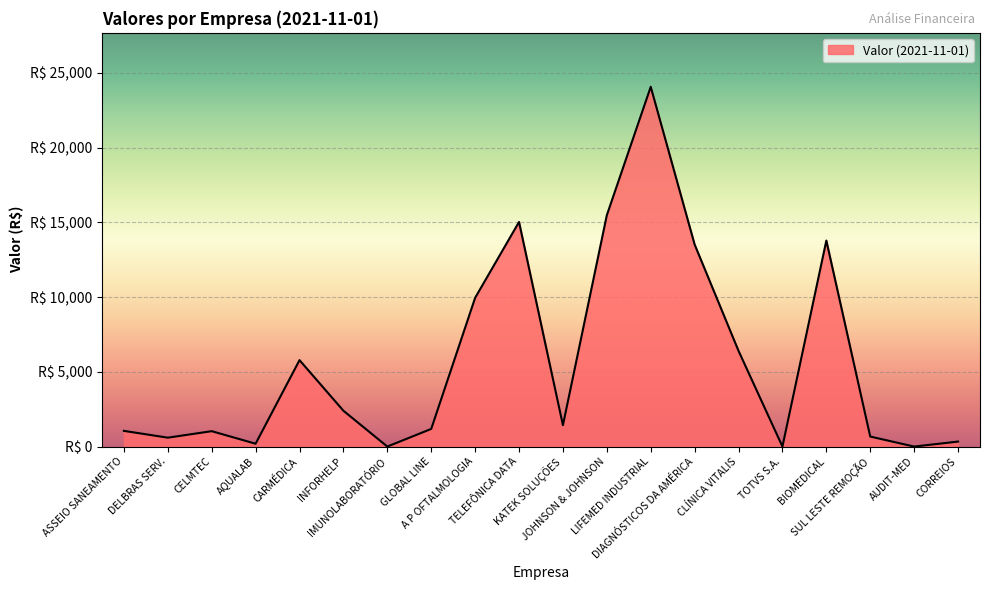

Is this an area chart (filled region under the line)?

Yes